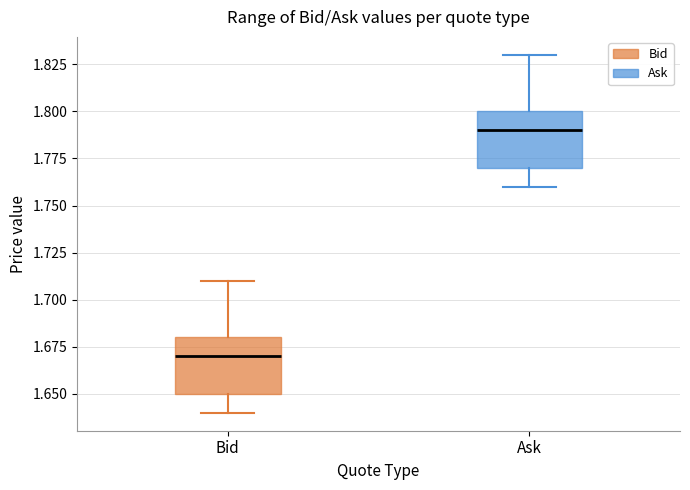

Which box's median line is the lowest?

Bid